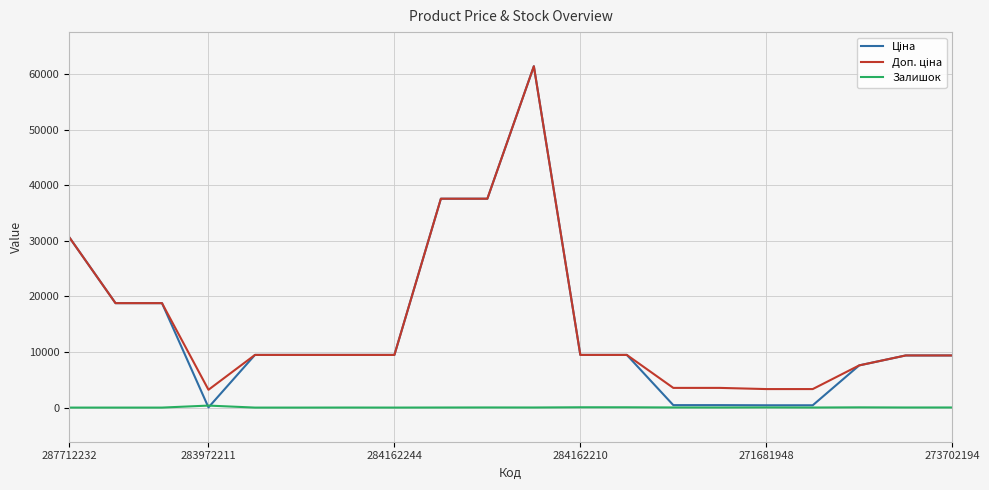

What is the maximum value shown in the chart?

61434.3